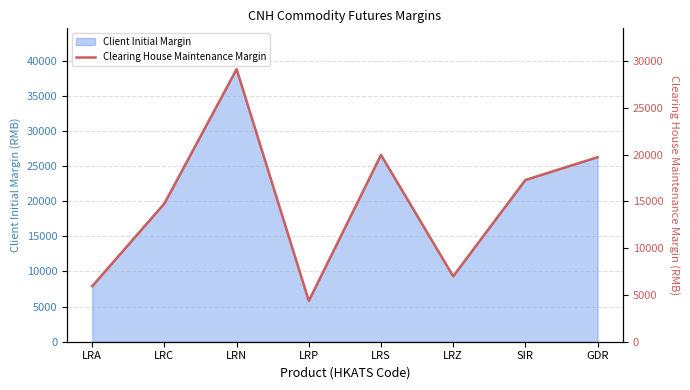

Which category has the lowest value across all series?

LRP